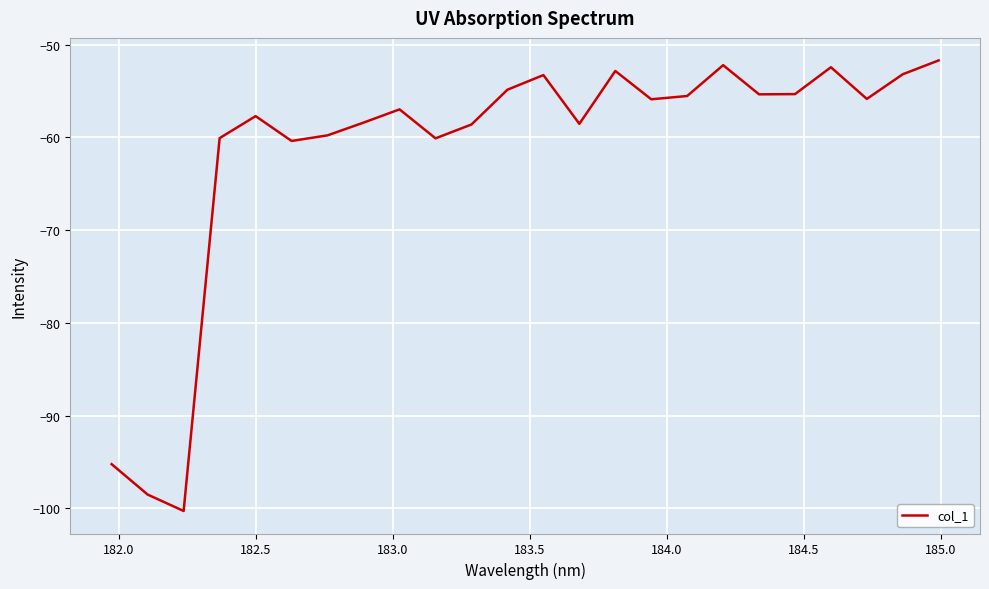

What is the difference between the maximum and minimum values?

48.6